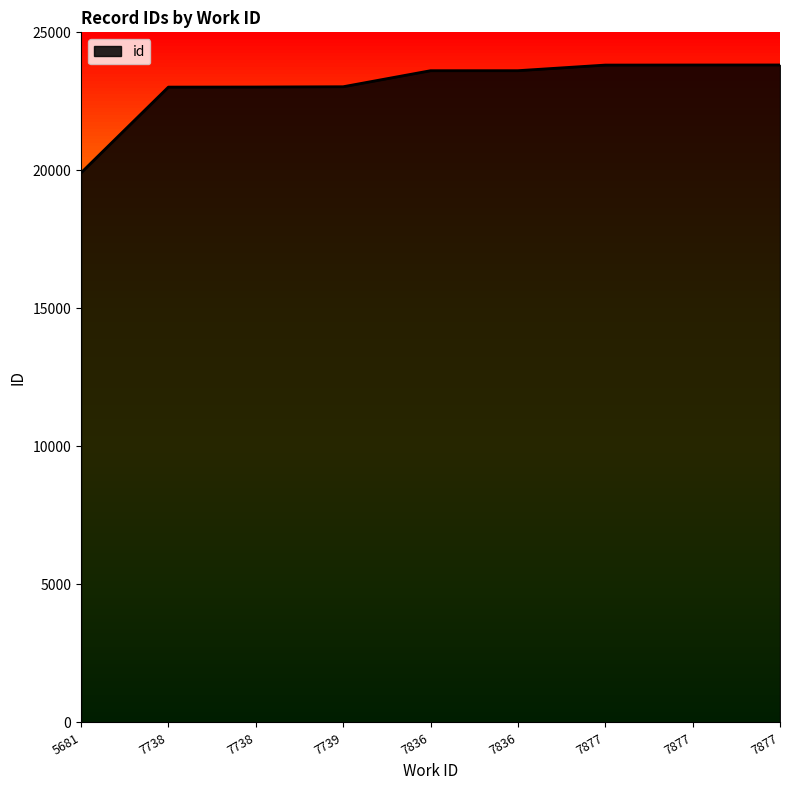

Does the chart have visible grid lines?

No